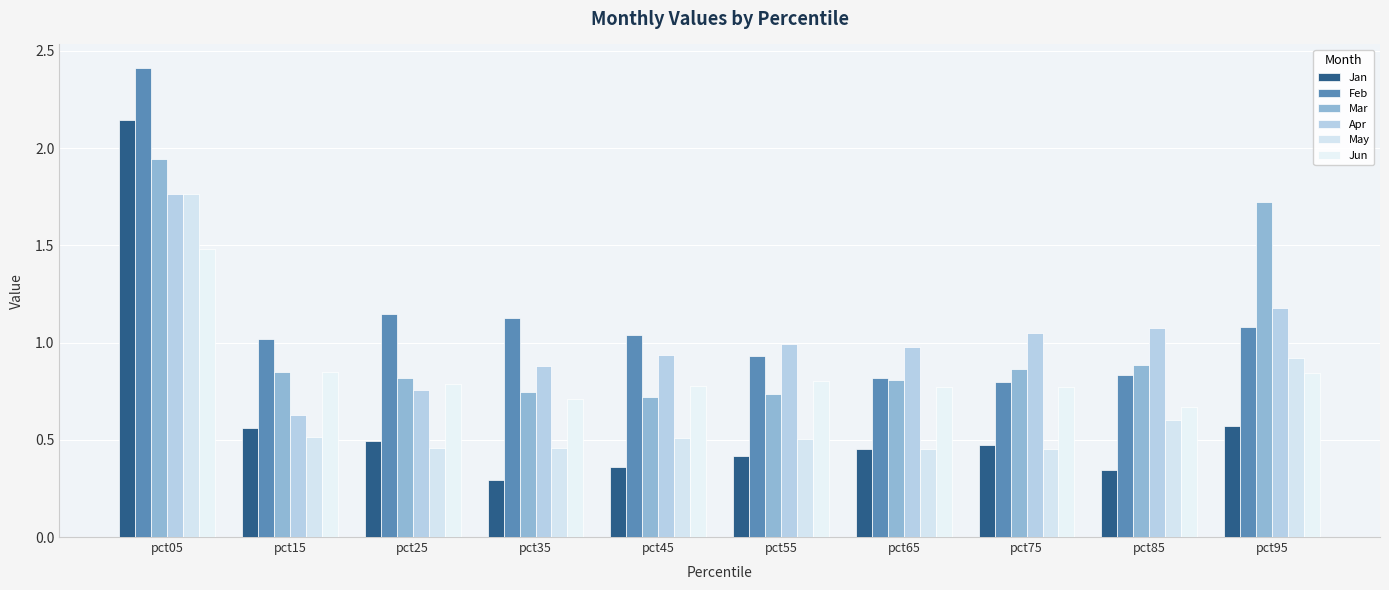

Between pct15 and pct95, which series saw the biggest shift?

Mar